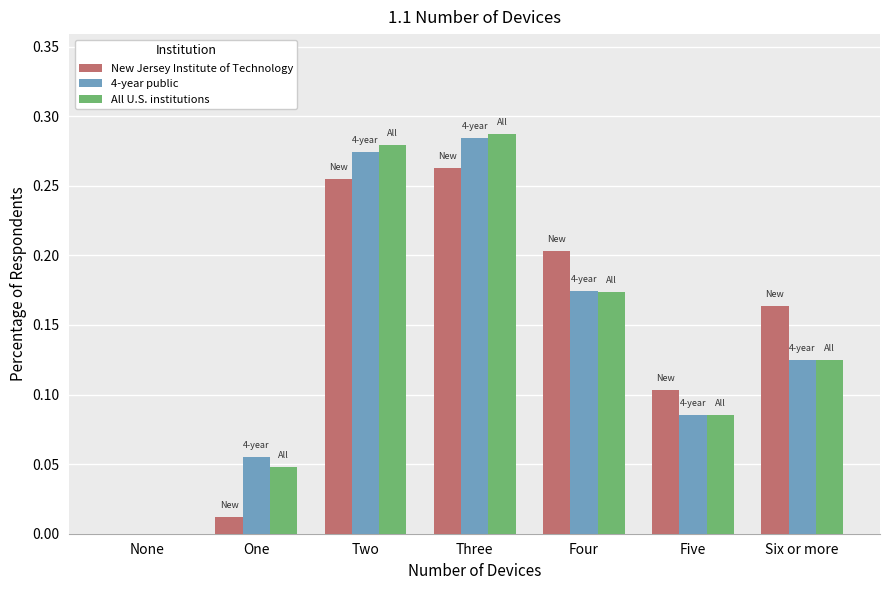

Which series changed the most between One and Four?

New Jersey Institute of Technology